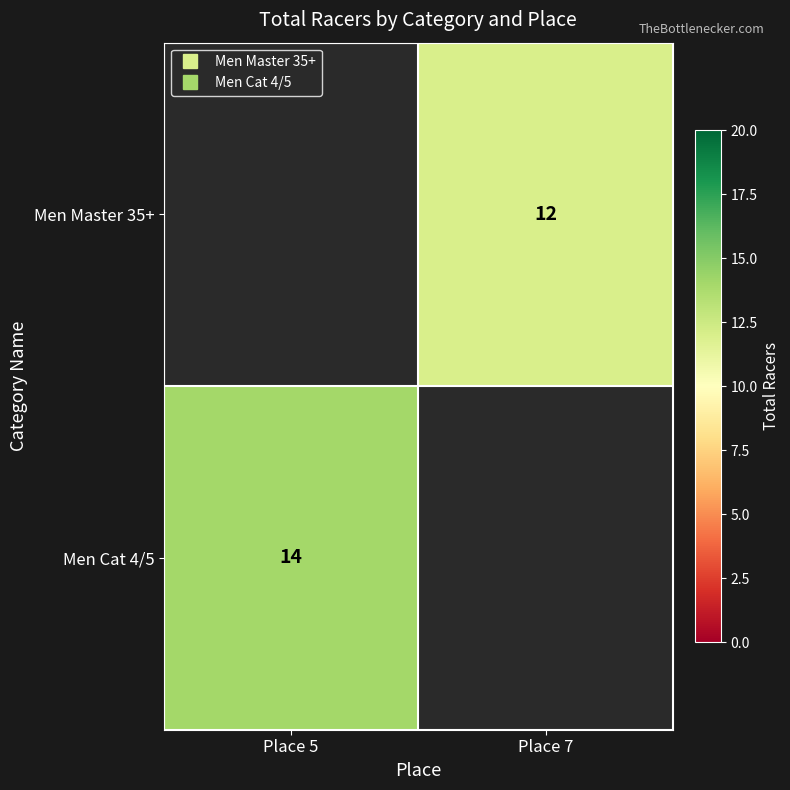

At which category is the sum across all series the highest?

Place 5